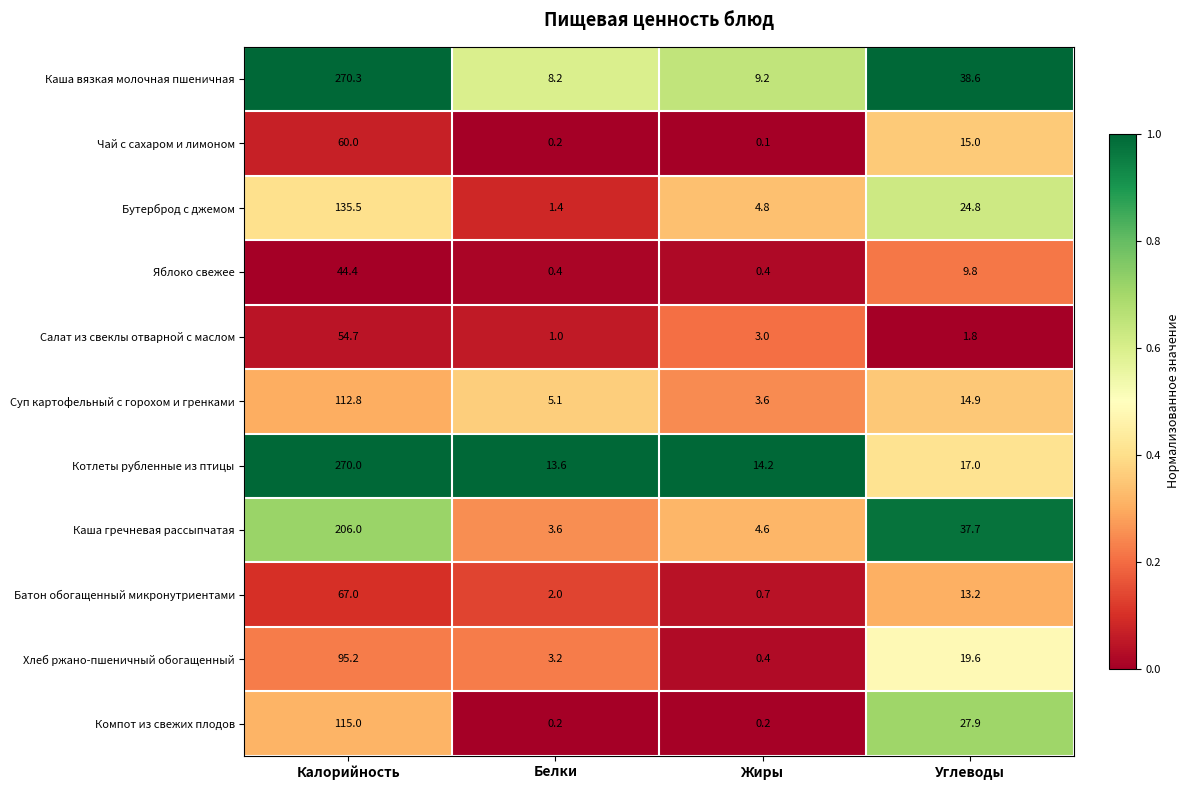

Where does the Чай с сахаром и лимоном series first go above 15?

Калорийность